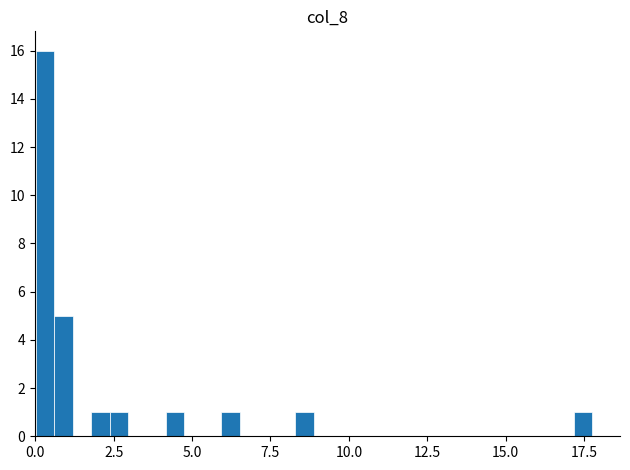

Read against the x-axis, roughly where is the centre of the tallest bar?

0.5